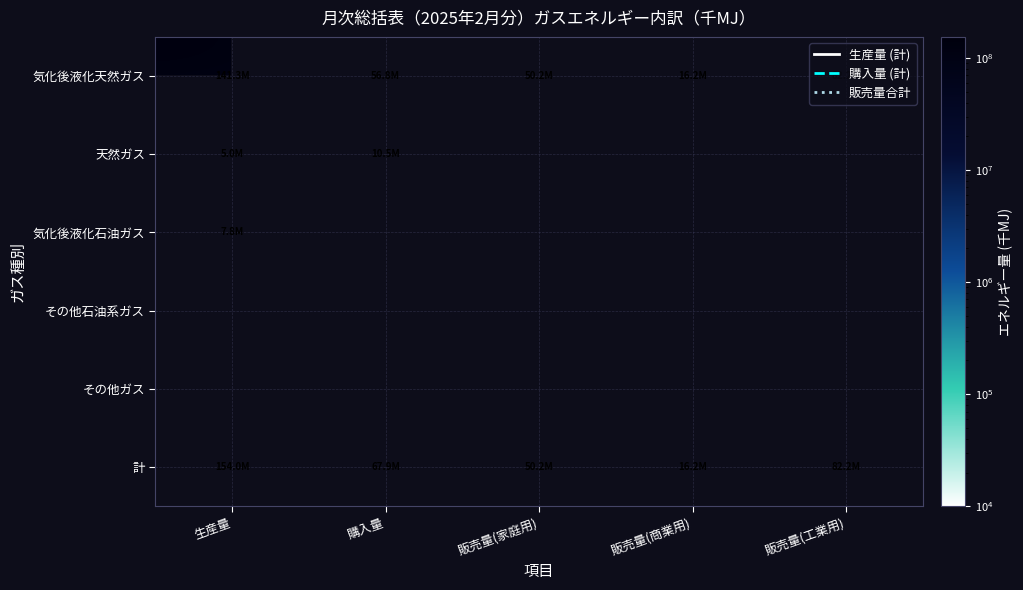

At which category does the chart reach its peak across all series?

生産量